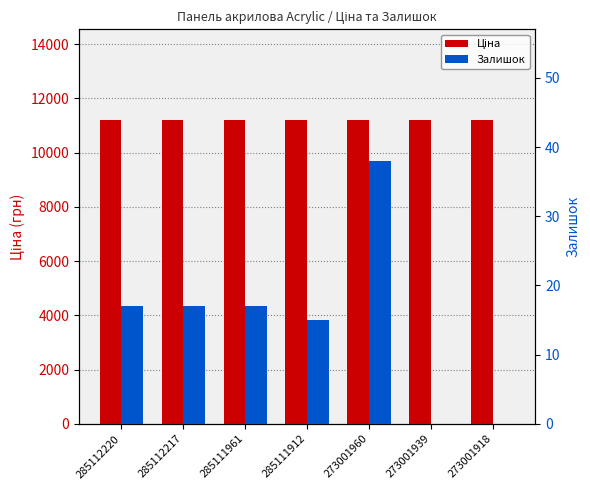

At how many categories does at least one series exceed 3333?

7